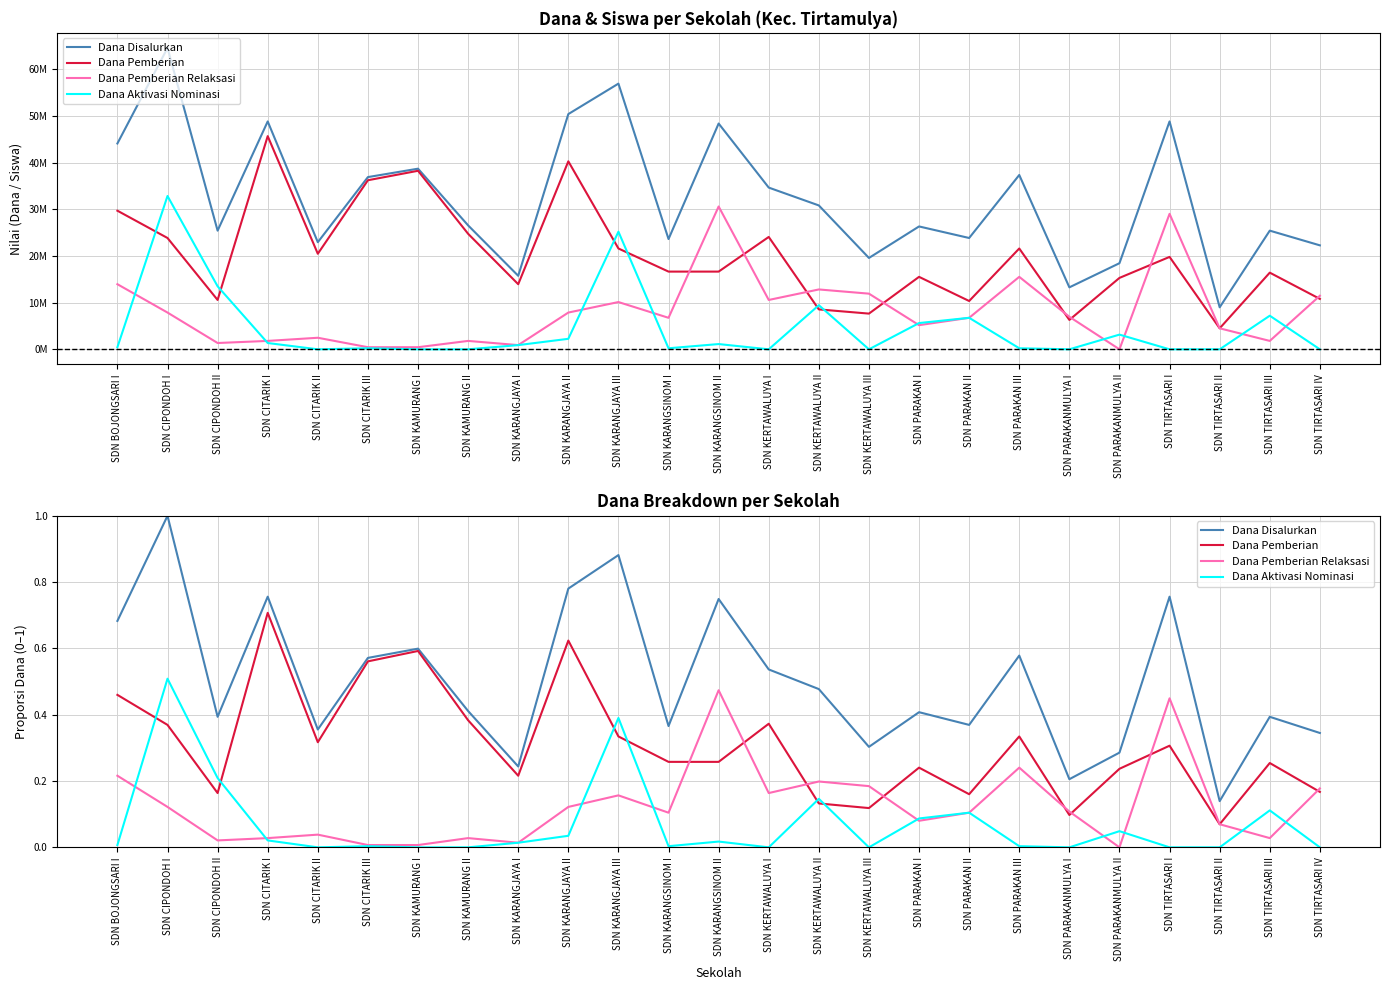

Between SDN CITARIK II and SDN CITARIK III, which series saw the biggest shift?

Dana Pemberian